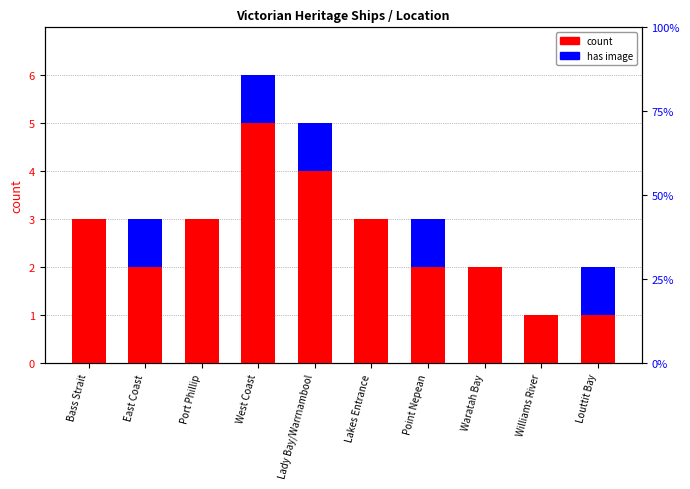

Reading left to right, extract all data points from this chart.

count: 3	2	3	5	4	3	2	2	1	1
has image: 0	1	0	1	1	0	1	0	0	1